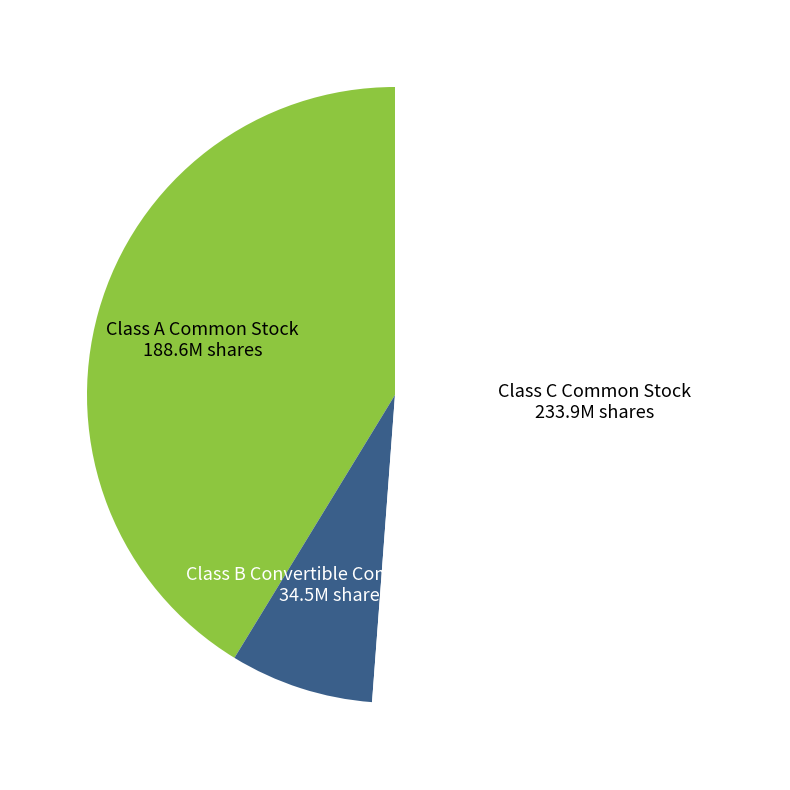

Is the sum of Class B Convertible Common Stock and Class A Common Stock greater than half?

No